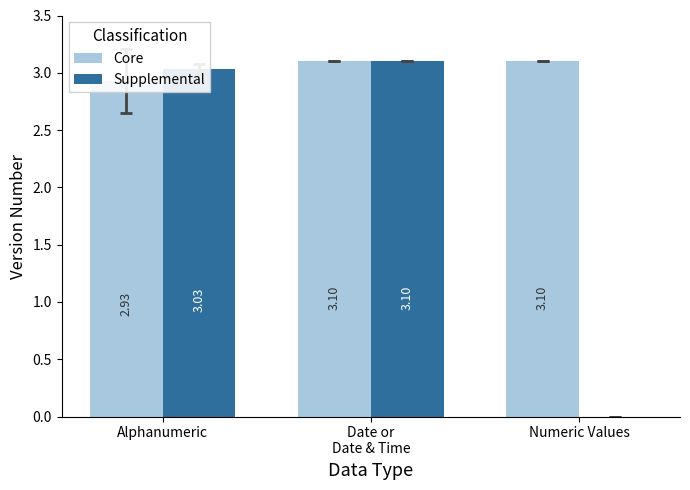

Reading left to right, list all the values displayed in this chart.

Core: Alphanumeric=2.9	Date or
Date & Time=3.1	Numeric Values=3.1
Supplemental: Alphanumeric=3.0	Date or
Date & Time=3.1	Numeric Values=0.0